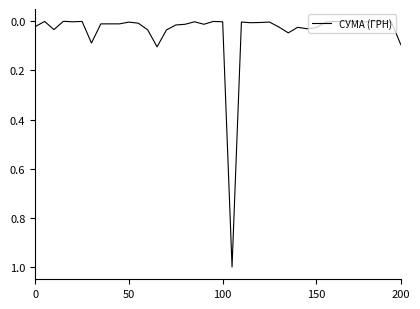

What is the maximum value shown in the chart?

1.0